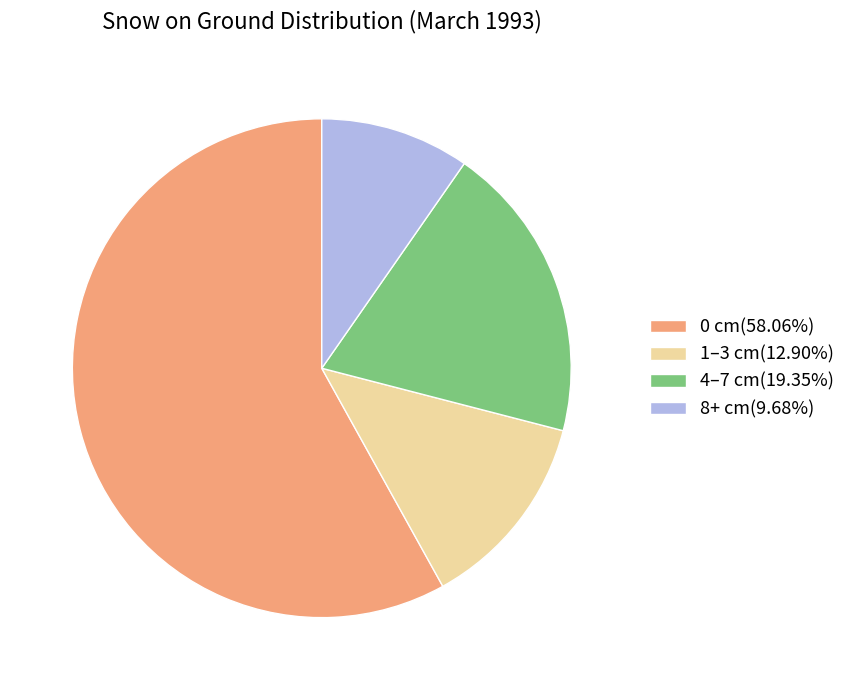

Do 8+ cm(9.68%) and 4–7 cm(19.35%) together represent more than half of the pie?

No